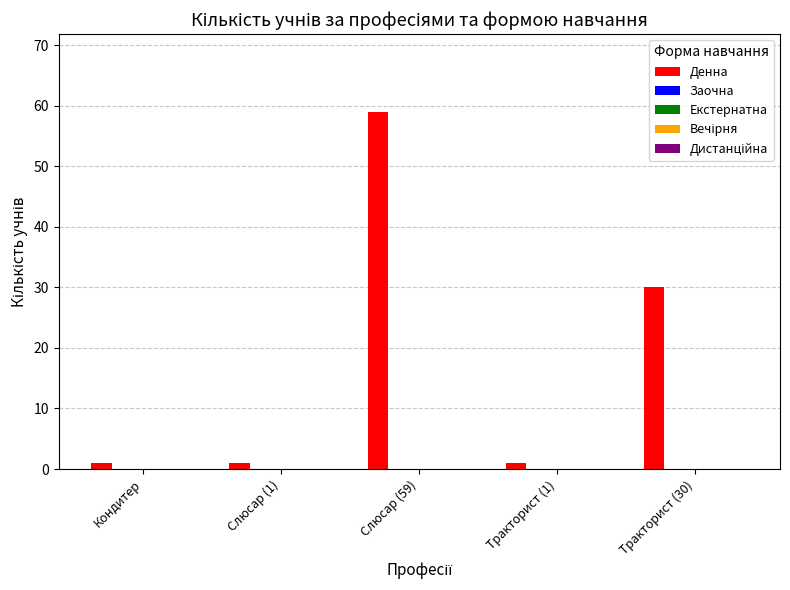

What is the value of the 5th bar from the left?

30